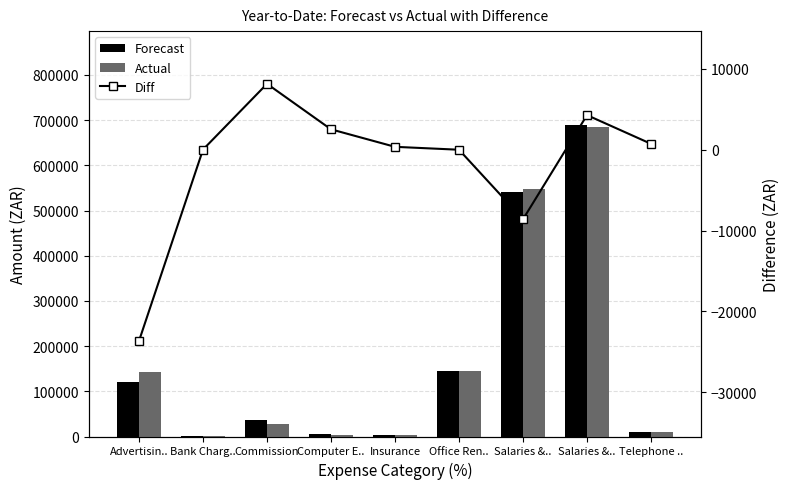

Rank the series at Telephone .. from lowest to highest value.

Diff, Actual, Forecast